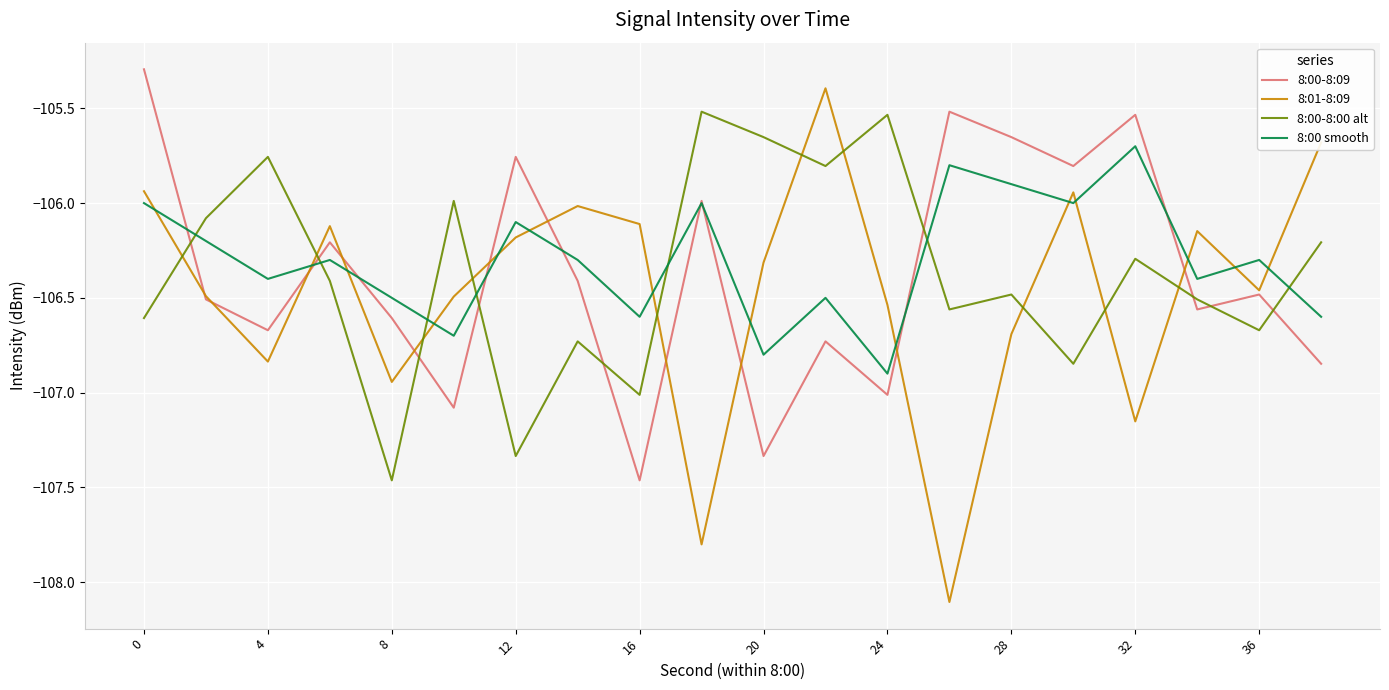

True or false: 8:01-8:09 and 8:00-8:00 alt intersect in this chart.

True